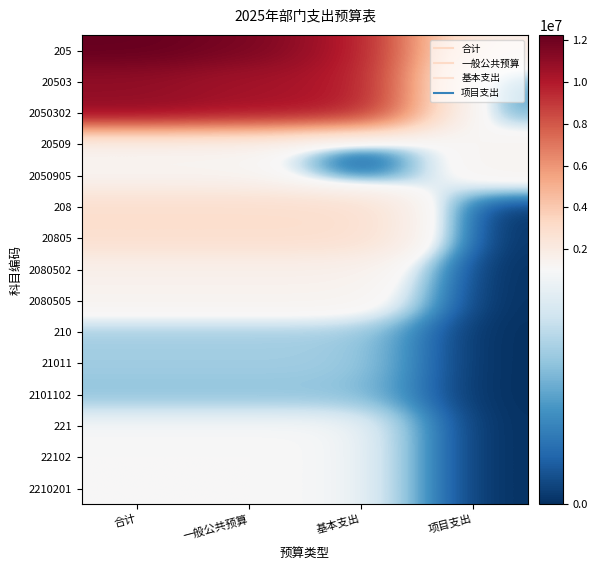

At which category is the sum across all series the highest?

合计